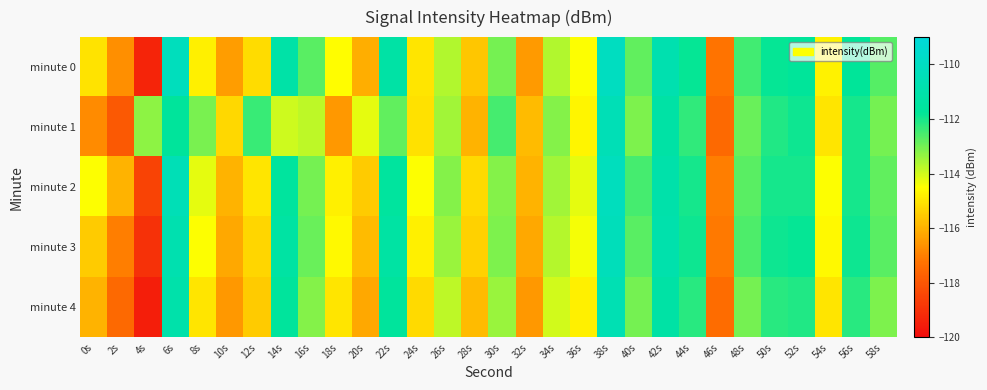

Reading left to right, what are all the values shown in this chart?

minute 0: 0s=-115.0	2s=-116.7	4s=-119.3	6s=-110.2	8s=-114.8	10s=-116.4	12s=-115.2	14s=-111.1	16s=-112.7	18s=-114.5	20s=-116.1	22s=-111.2	24s=-115.0	26s=-113.6	28s=-115.6	30s=-113.0	32s=-116.5	34s=-113.7	36s=-114.5	38s=-110.0	40s=-112.8	42s=-110.8	44s=-111.8	46s=-117.2	48s=-112.5	50s=-111.8	52s=-111.7	54s=-114.7	56s=-111.7	58s=-112.7
minute 1: 0s=-116.8	2s=-117.9	4s=-113.3	6s=-111.7	8s=-113.0	10s=-115.2	12s=-112.4	14s=-114.0	16s=-113.8	18s=-116.5	20s=-114.2	22s=-112.8	24s=-115.1	26s=-113.5	28s=-116.0	30s=-112.5	32s=-115.8	34s=-113.2	36s=-114.7	38s=-110.5	40s=-113.1	42s=-111.2	44s=-112.3	46s=-117.5	48s=-112.9	50s=-112.1	52s=-111.9	54s=-115.0	56s=-112.0	58s=-113.0
minute 2: 0s=-114.5	2s=-116.0	4s=-118.5	6s=-110.5	8s=-114.2	10s=-116.0	12s=-115.0	14s=-111.5	16s=-113.0	18s=-114.8	20s=-115.5	22s=-111.5	24s=-114.5	26s=-113.2	28s=-115.2	30s=-113.2	32s=-116.0	34s=-113.5	36s=-114.2	38s=-110.2	40s=-112.5	42s=-111.0	44s=-112.0	46s=-117.0	48s=-112.7	50s=-112.0	52s=-112.0	54s=-114.5	56s=-112.0	58s=-112.8
minute 3: 0s=-115.5	2s=-117.0	4s=-119.0	6s=-110.8	8s=-114.5	10s=-116.2	12s=-115.3	14s=-111.3	16s=-112.9	18s=-114.6	20s=-115.8	22s=-111.3	24s=-114.8	26s=-113.4	28s=-115.4	30s=-113.1	32s=-116.2	34s=-113.7	36s=-114.4	38s=-110.3	40s=-112.7	42s=-110.9	44s=-111.9	46s=-117.1	48s=-112.6	50s=-111.9	52s=-111.8	54s=-114.6	56s=-111.9	58s=-112.7
minute 4: 0s=-116.0	2s=-117.5	4s=-119.5	6s=-111.0	8s=-115.0	10s=-116.5	12s=-115.5	14s=-111.6	16s=-113.2	18s=-115.0	20s=-116.2	22s=-111.6	24s=-115.2	26s=-113.8	28s=-115.8	30s=-113.4	32s=-116.5	34s=-114.0	36s=-114.8	38s=-110.6	40s=-113.0	42s=-111.2	44s=-112.2	46s=-117.4	48s=-113.0	50s=-112.2	52s=-112.1	54s=-115.0	56s=-112.2	58s=-113.1